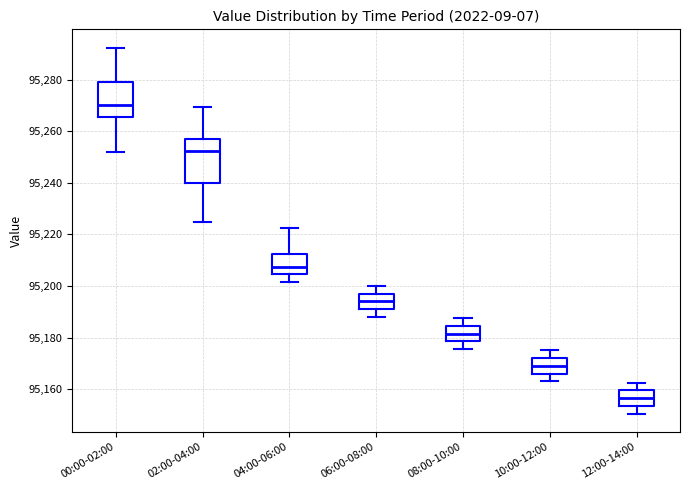

Reading left to right, read every box against the y-axis: the position of its median line, the range the box covers, and the ends of its whiskers. The values are not printed on the chart, so give them approximately, as read against the axis.

00:00-02:00: median 95270, box 95266 to 95280, whiskers 95252 to 95292
02:00-04:00: median 95252, box 95240 to 95256, whiskers 95226 to 95270
04:00-06:00: median 95208, box 95204 to 95212, whiskers 95202 to 95222
06:00-08:00: median 95194, box 95192 to 95198, whiskers 95188 to 95200
08:00-10:00: median 95182, box 95178 to 95184, whiskers 95176 to 95188
10:00-12:00: median 95170, box 95166 to 95172, whiskers 95164 to 95176
12:00-14:00: median 95156, box 95154 to 95160, whiskers 95150 to 95162